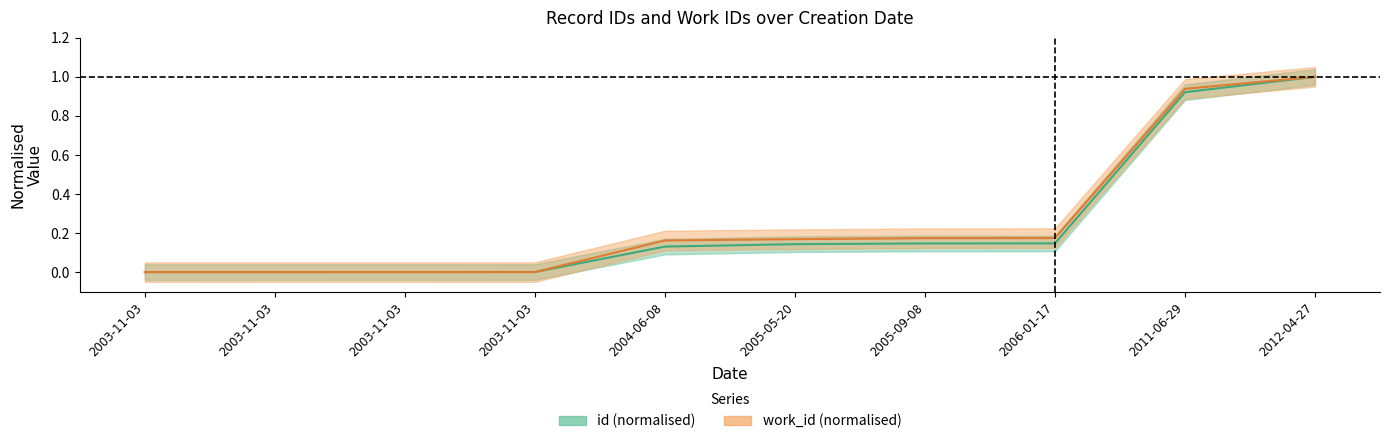

At 2003-11-03, list the series in order from smallest to largest.

id_values, work_id_values